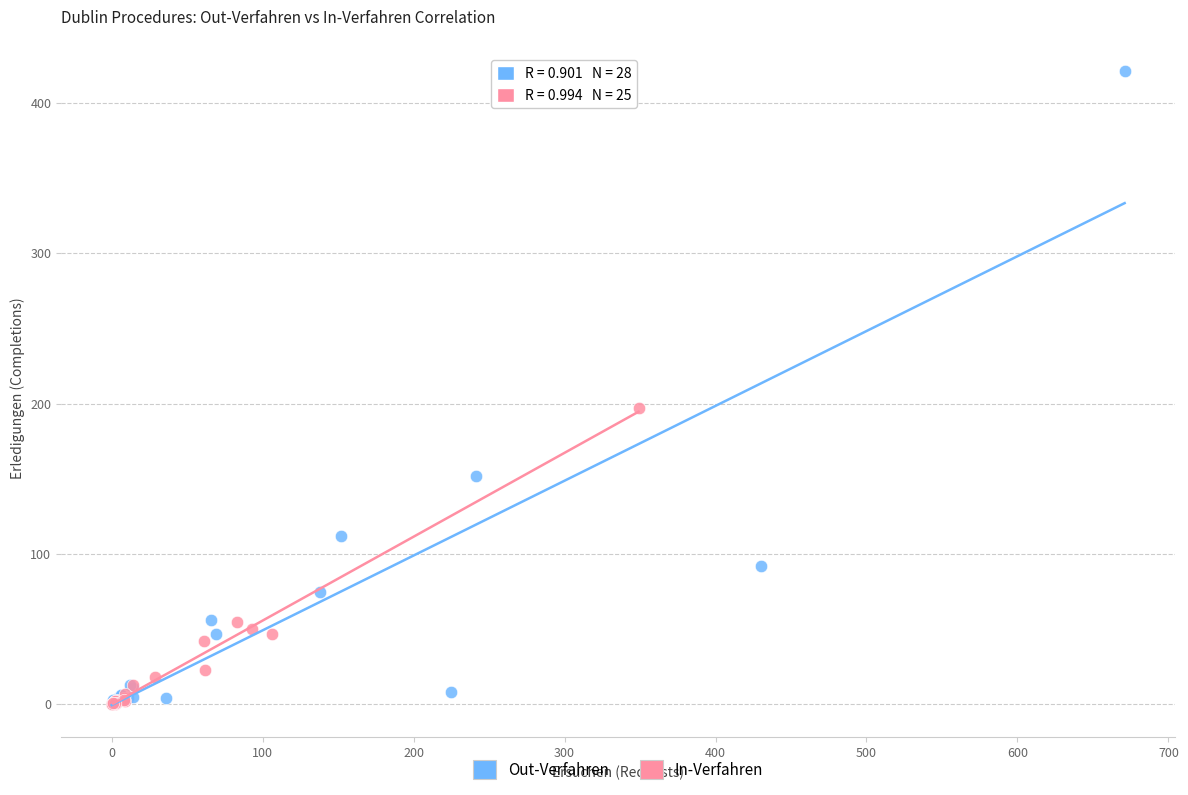

Which series has the widest spread of Y values?

Out-Verfahren